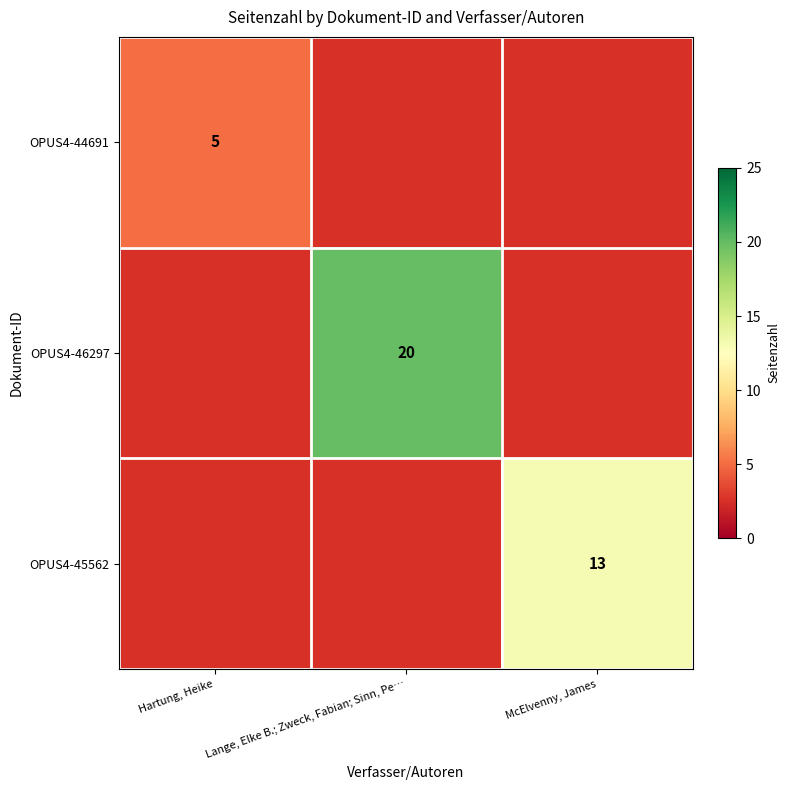

The OPUS4-46297 series shows 34 at Lange, Elke B.; Zweck, Fabian; Sinn, Pe…. True or false?

False